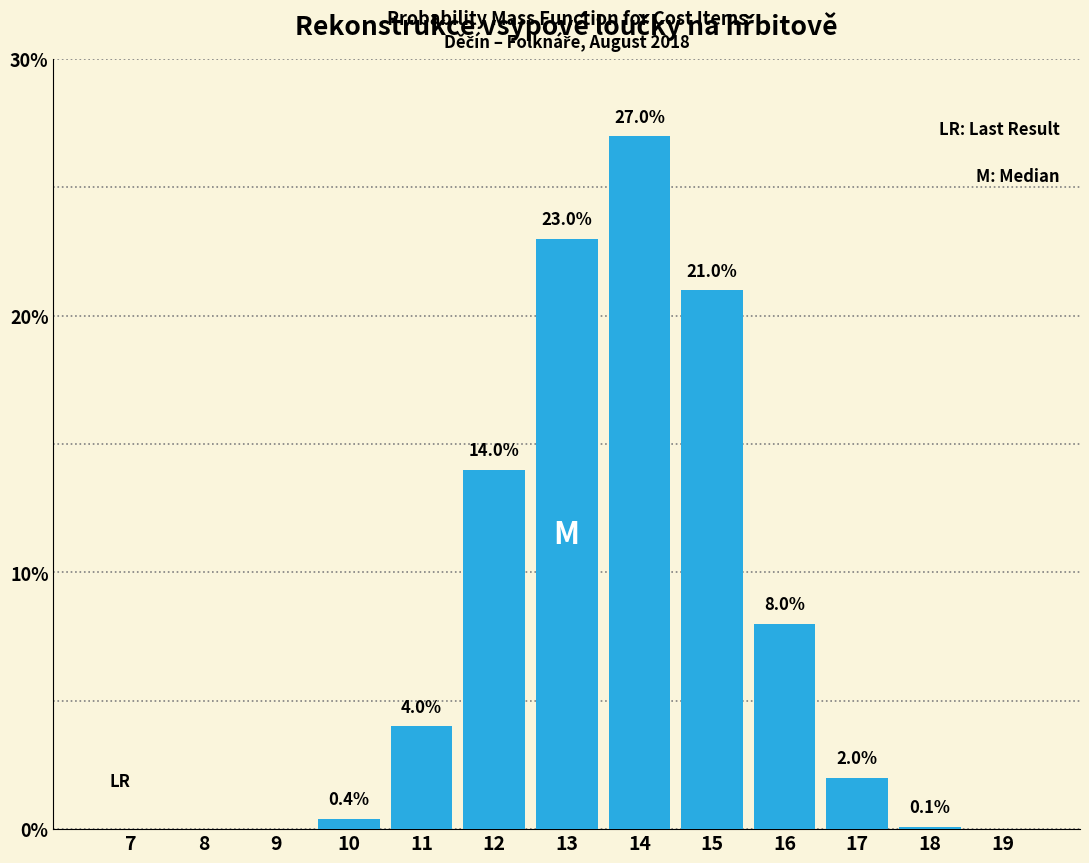

Reading right to left, transcribe all the data shown in this chart.

19=0.0	18=0.1	17=2.0	16=8.0	15=21.0	14=27.0	13=23.0	12=14.0	11=4.0	10=0.4	9=0.0	8=0.0	7=0.0